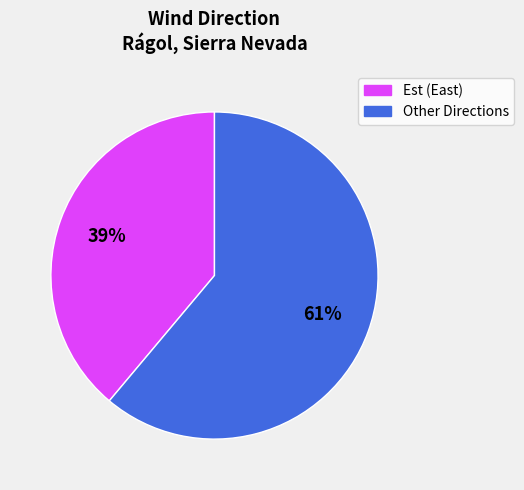

To the nearest percent, what is the average slice percentage?

50%